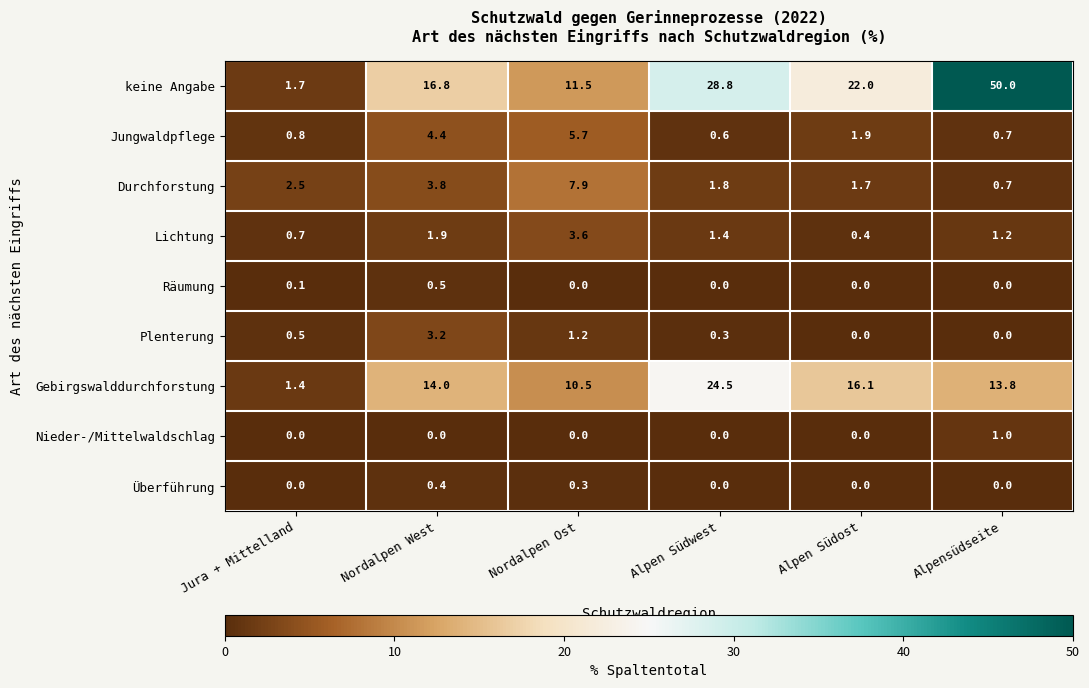

Rank the categories by Durchforstung value from highest to lowest.

Nordalpen Ost, Nordalpen West, Jura + Mittelland, Alpen Südwest, Alpen Südost, Alpensüdseite